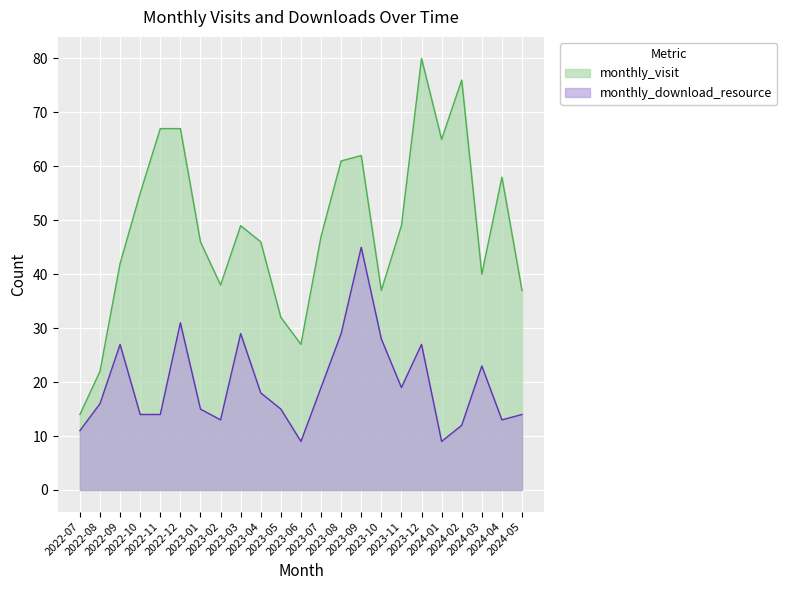

What is the label of the 22nd point from the right?

2022-08